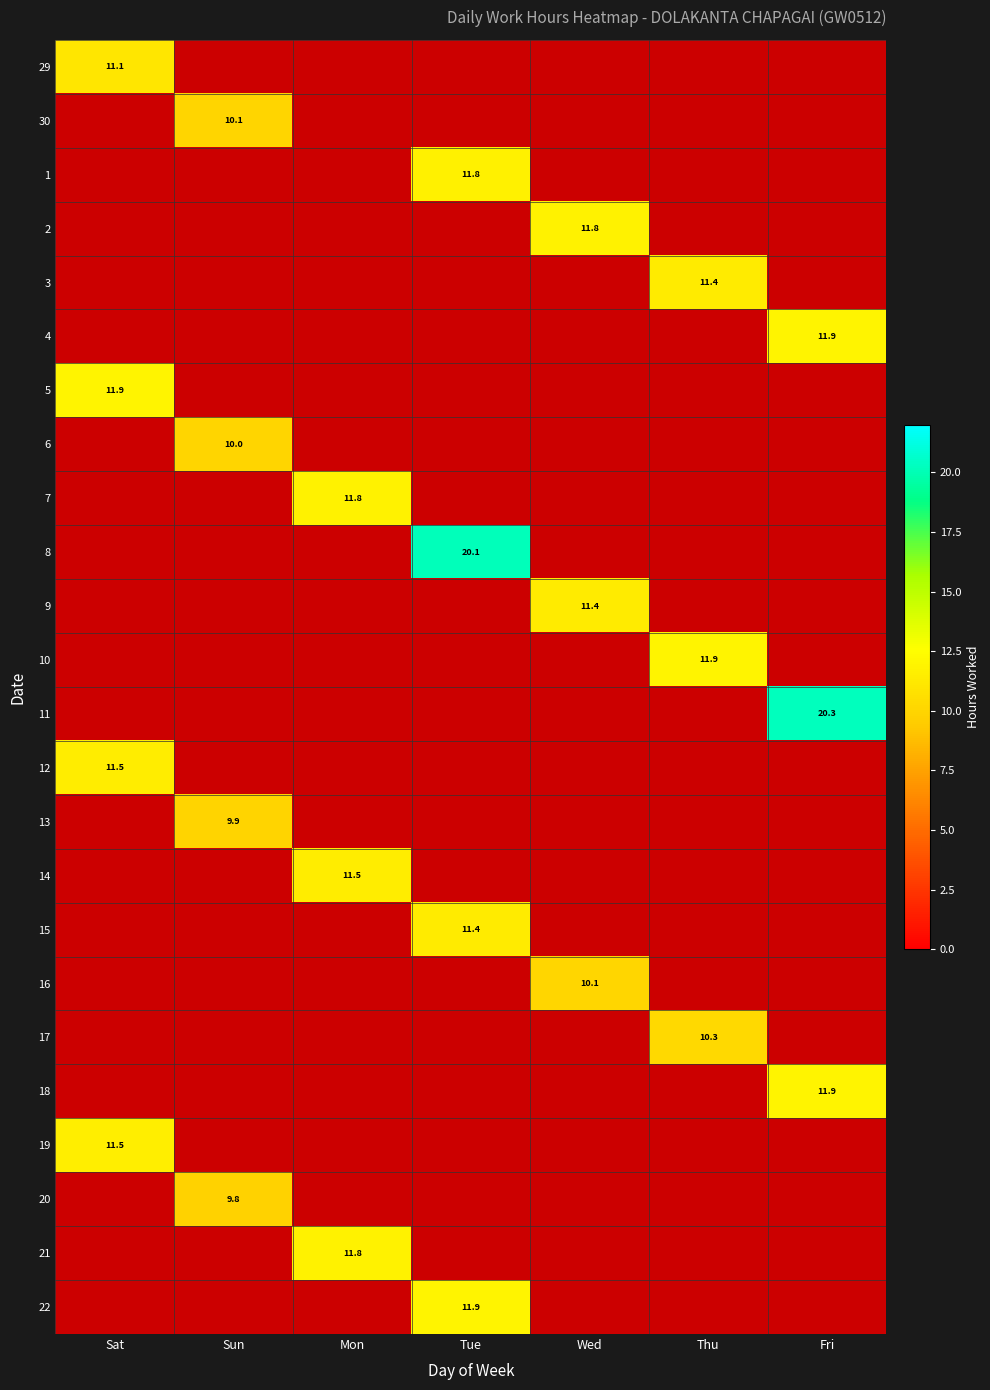

How many values in 12 are above zero?

1